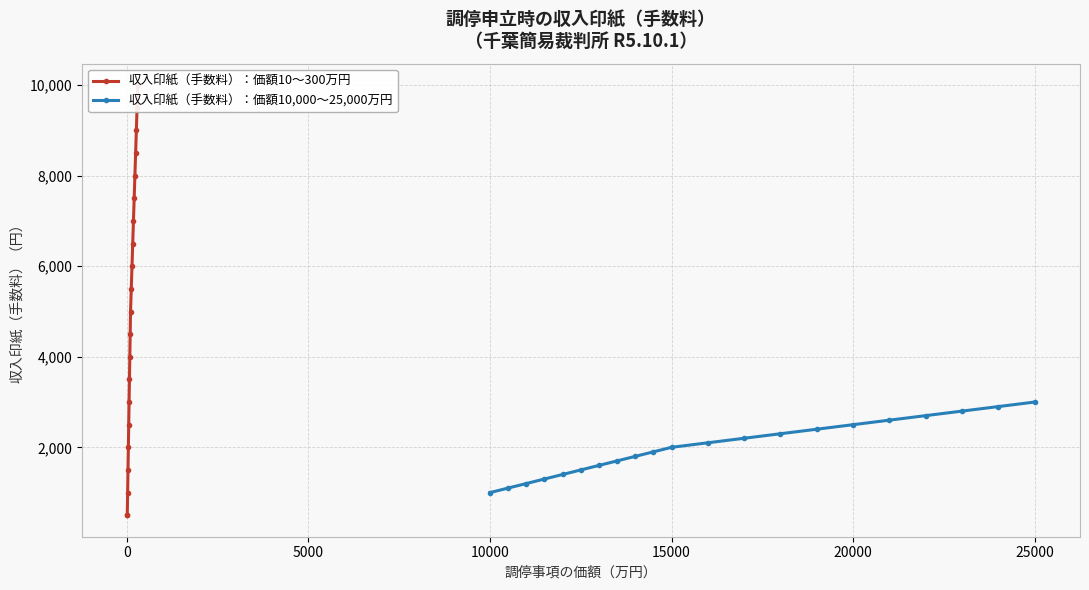

True or false: 収入印紙（手数料）：価額10,000〜25,000万円 has a value of 2000 at 15000.

True